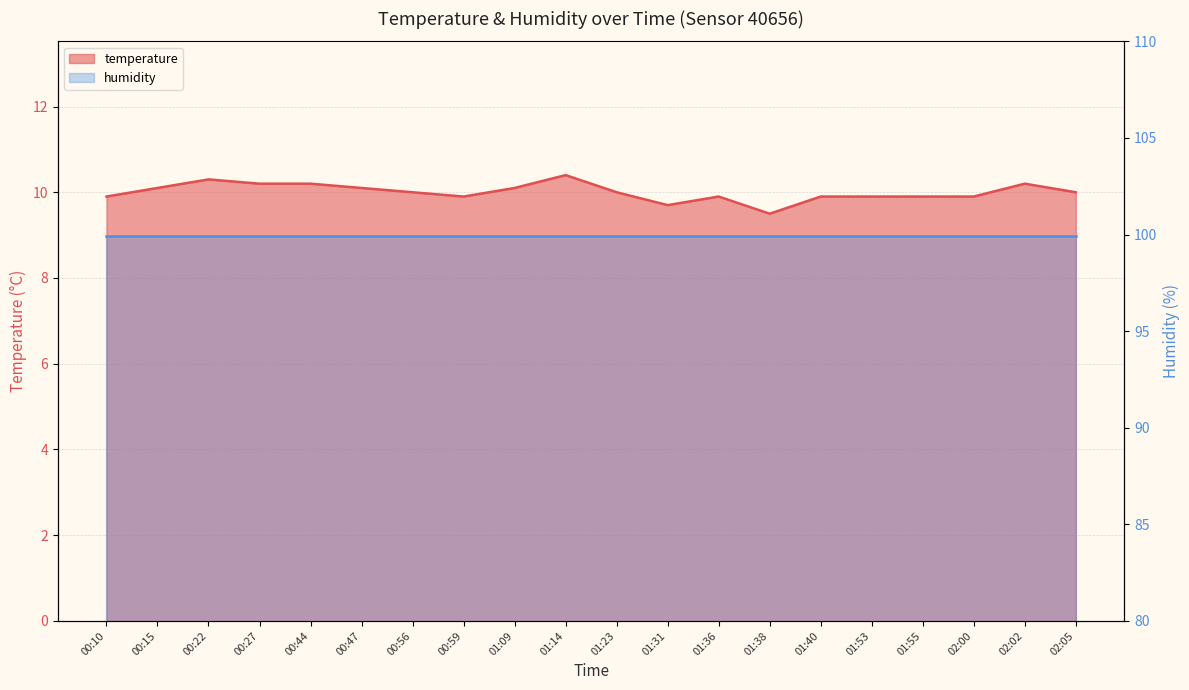

What is the label of the 4th point from the right?

01:55